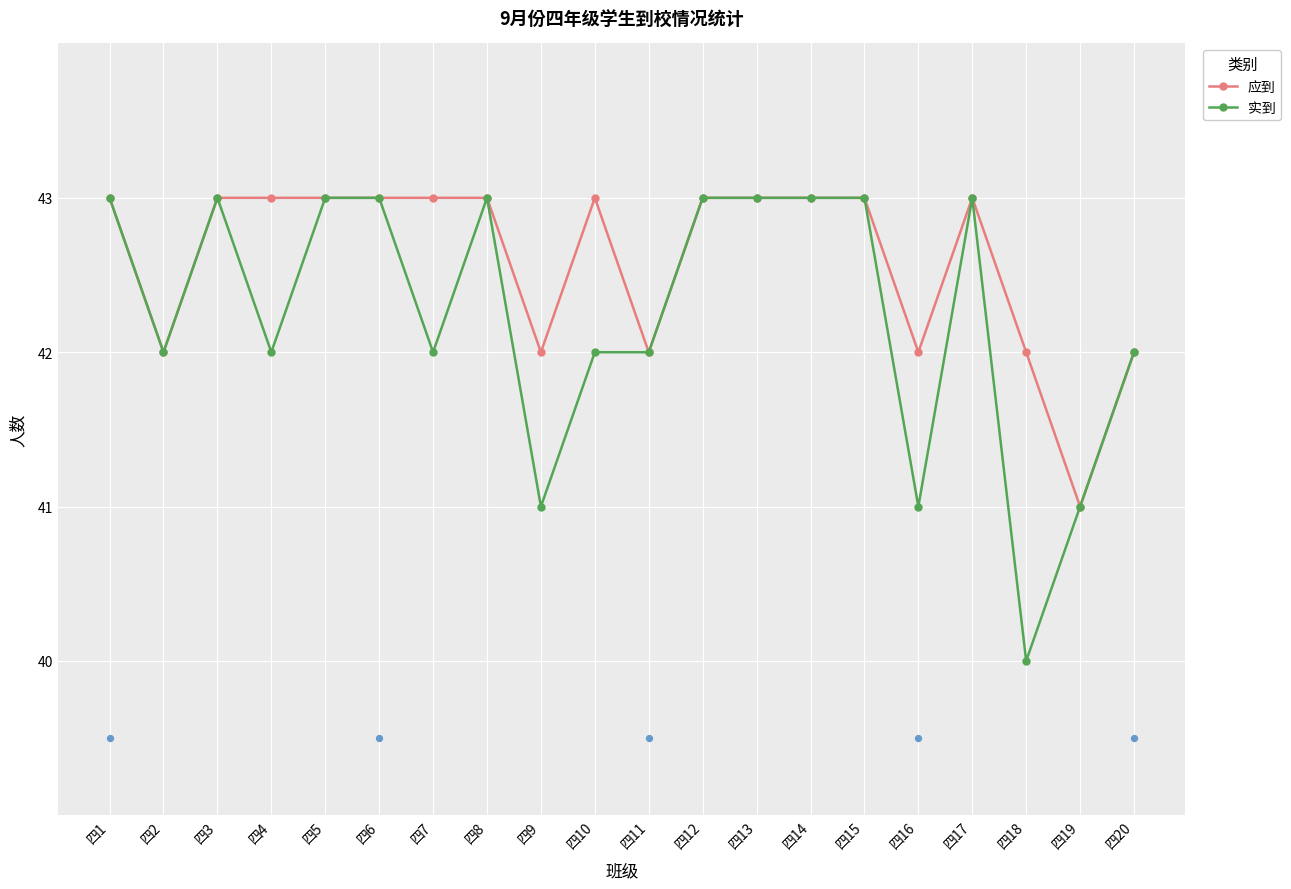

Is the value of 应到 at 四4 greater than the value of 实到 at 四11?

Yes